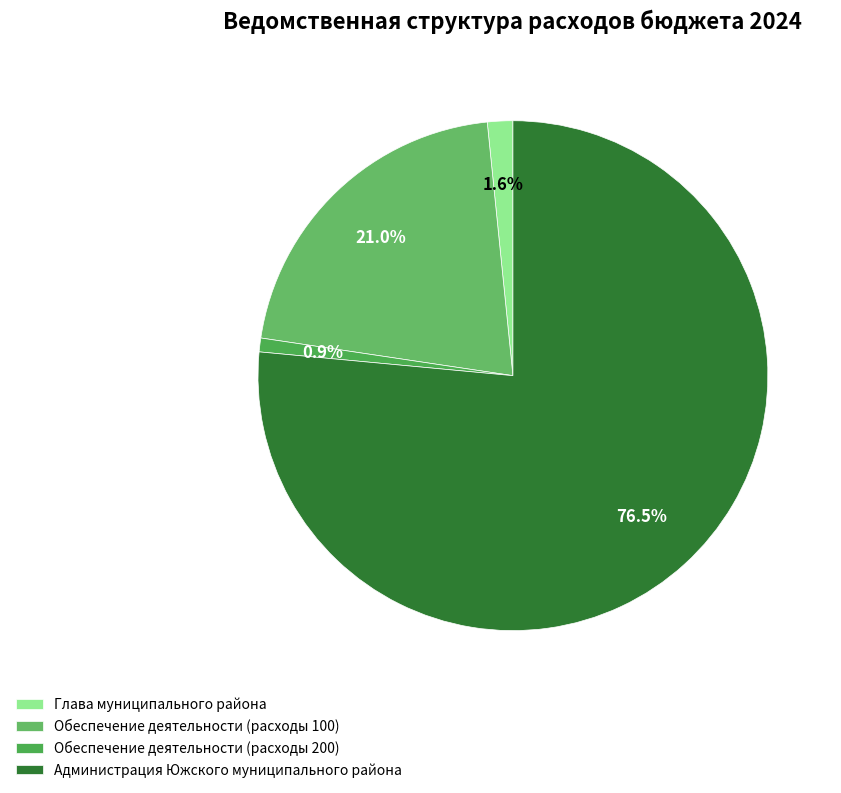

To the nearest percent, what portion does Обеспечение деятельности (расходы 100) represent?

21%